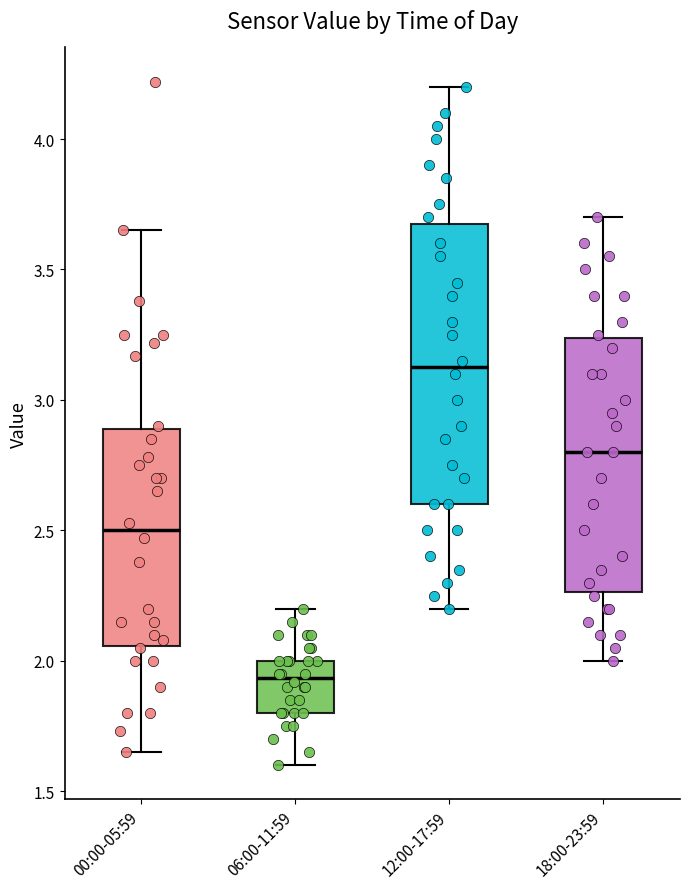

Which box's median line is the lowest?

06:00-11:59